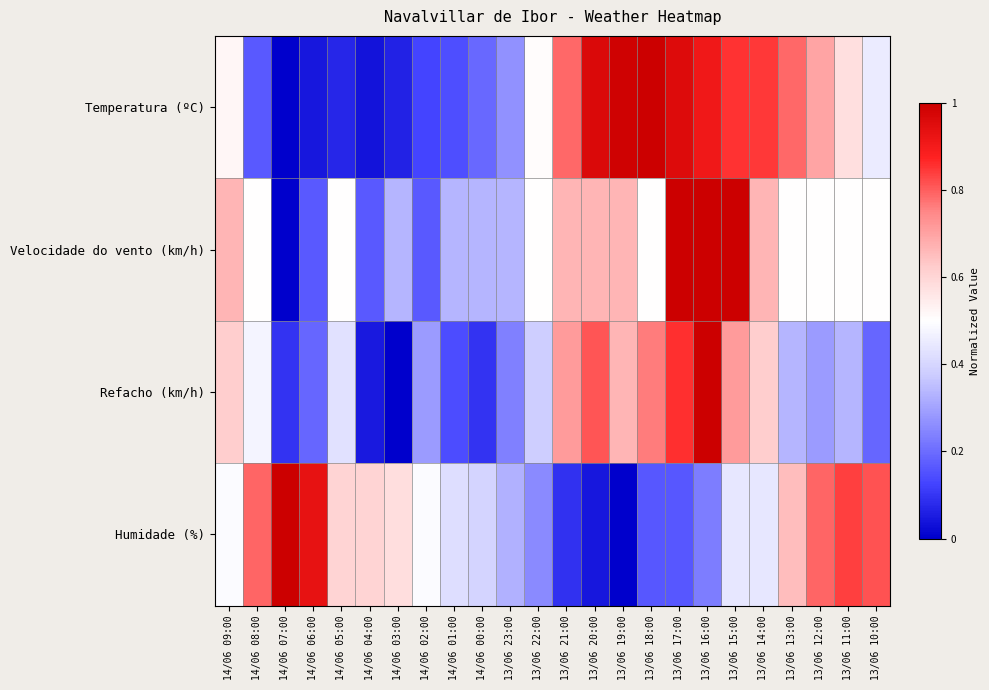

Which series has the largest total across all categories?

Velocidade do vento (km/h)